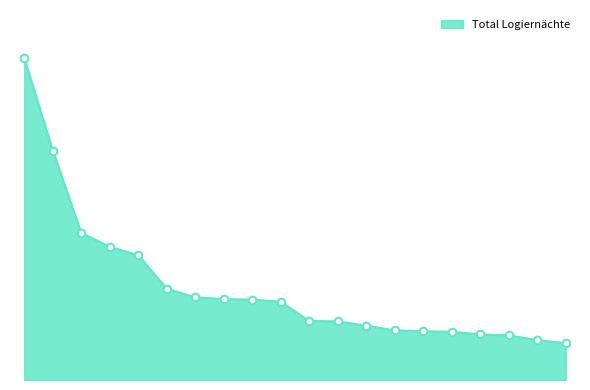

Is this an area chart (filled region under the line)?

Yes